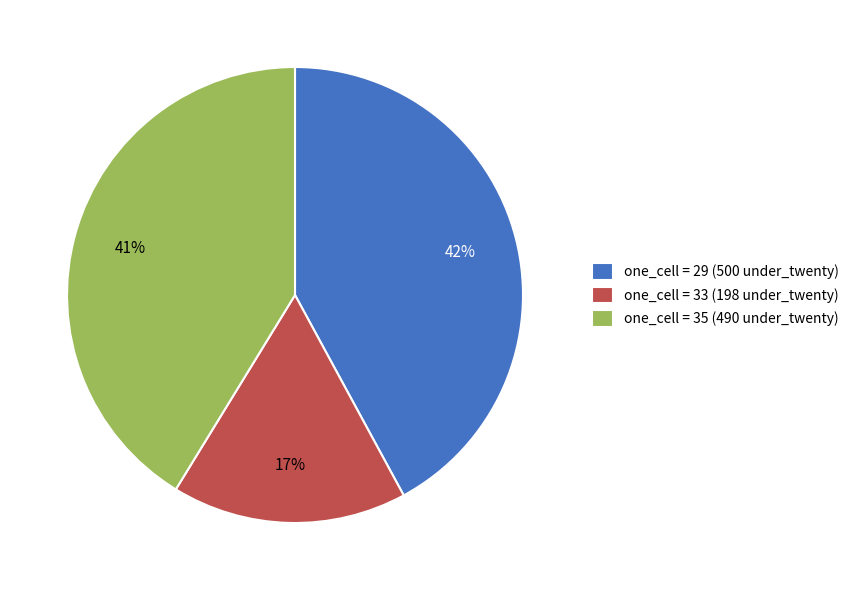

Count the number of slices in the pie.

3